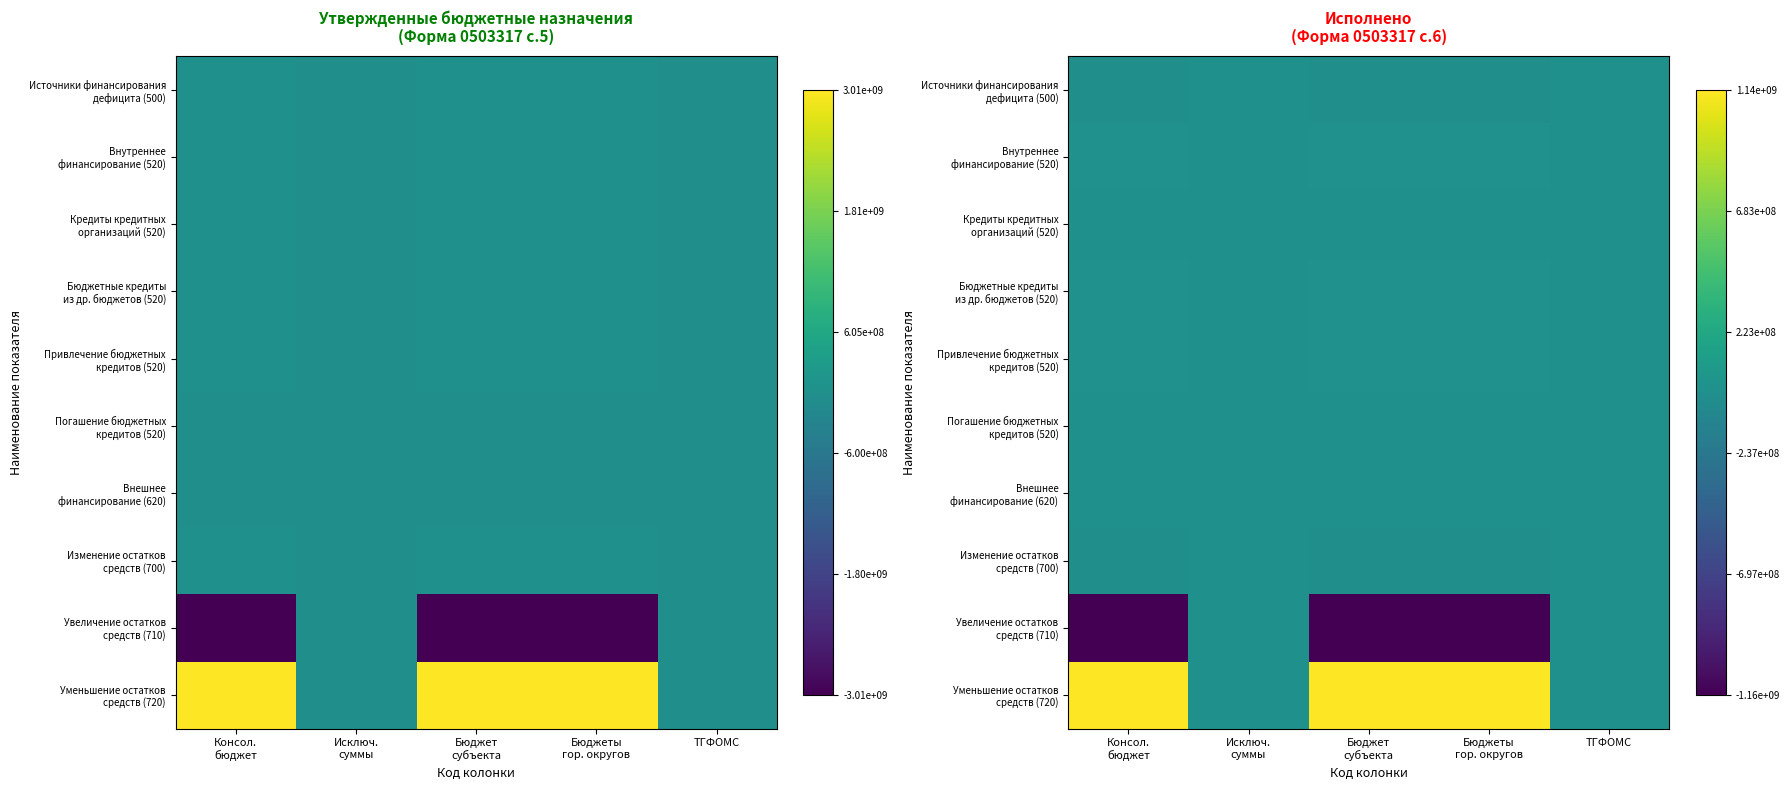

What is the sum of the Погашение бюджетных кредитов (520) values at ТГФОМС and Консол. бюджет?

1.0